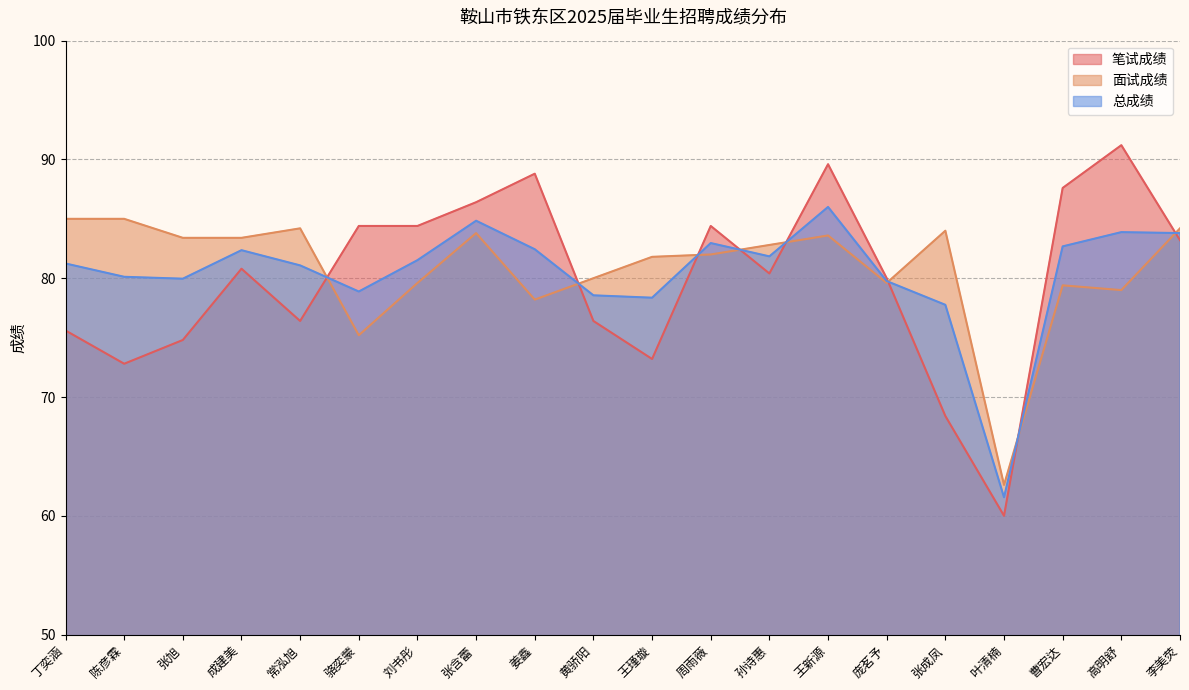

How many times do 总成绩 and 面试成绩 cross each other?

8